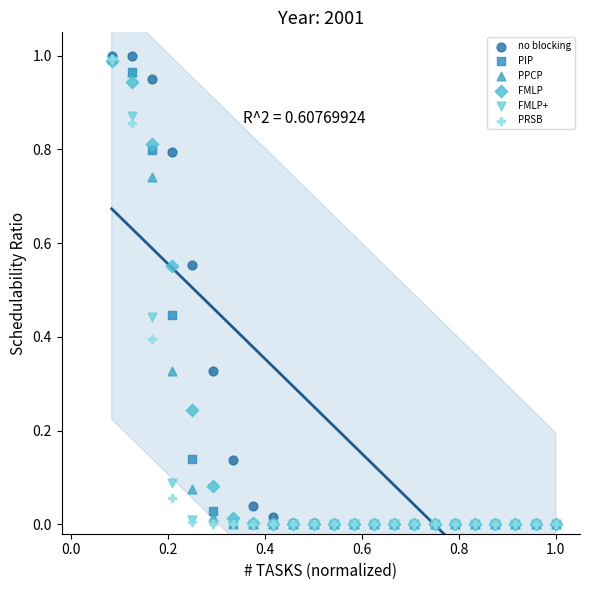

What are all the series names shown in the legend?

no blocking, PIP, PPCP, FMLP, FMLP+, PRSB